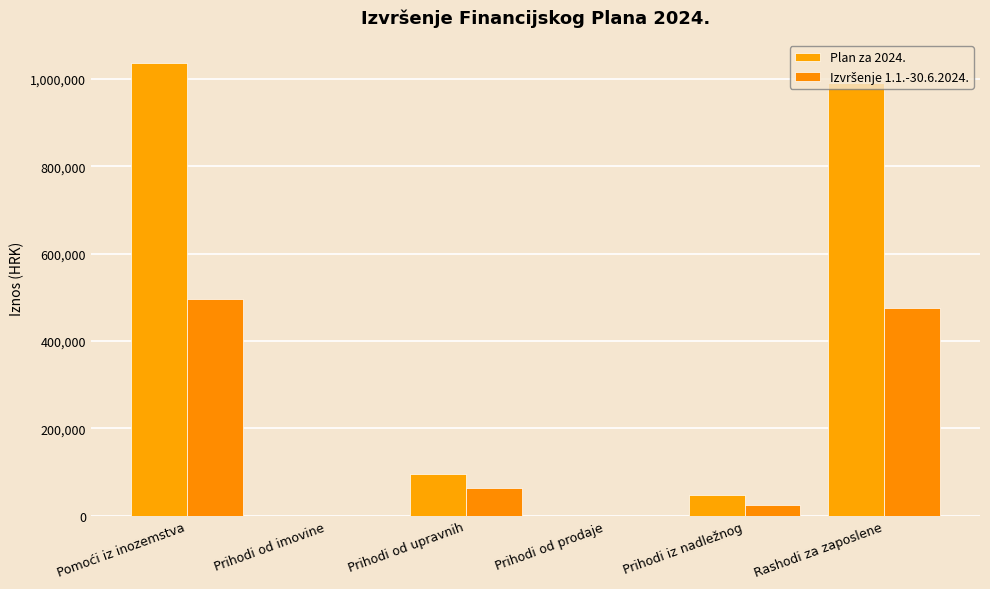

How many categories are shown in the chart?

6